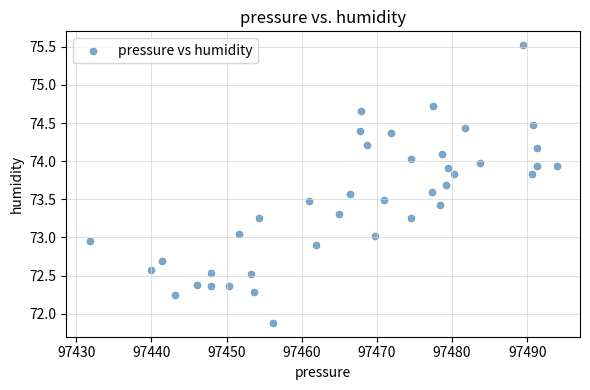

What is the range of Y values (max minus min)?

3.6